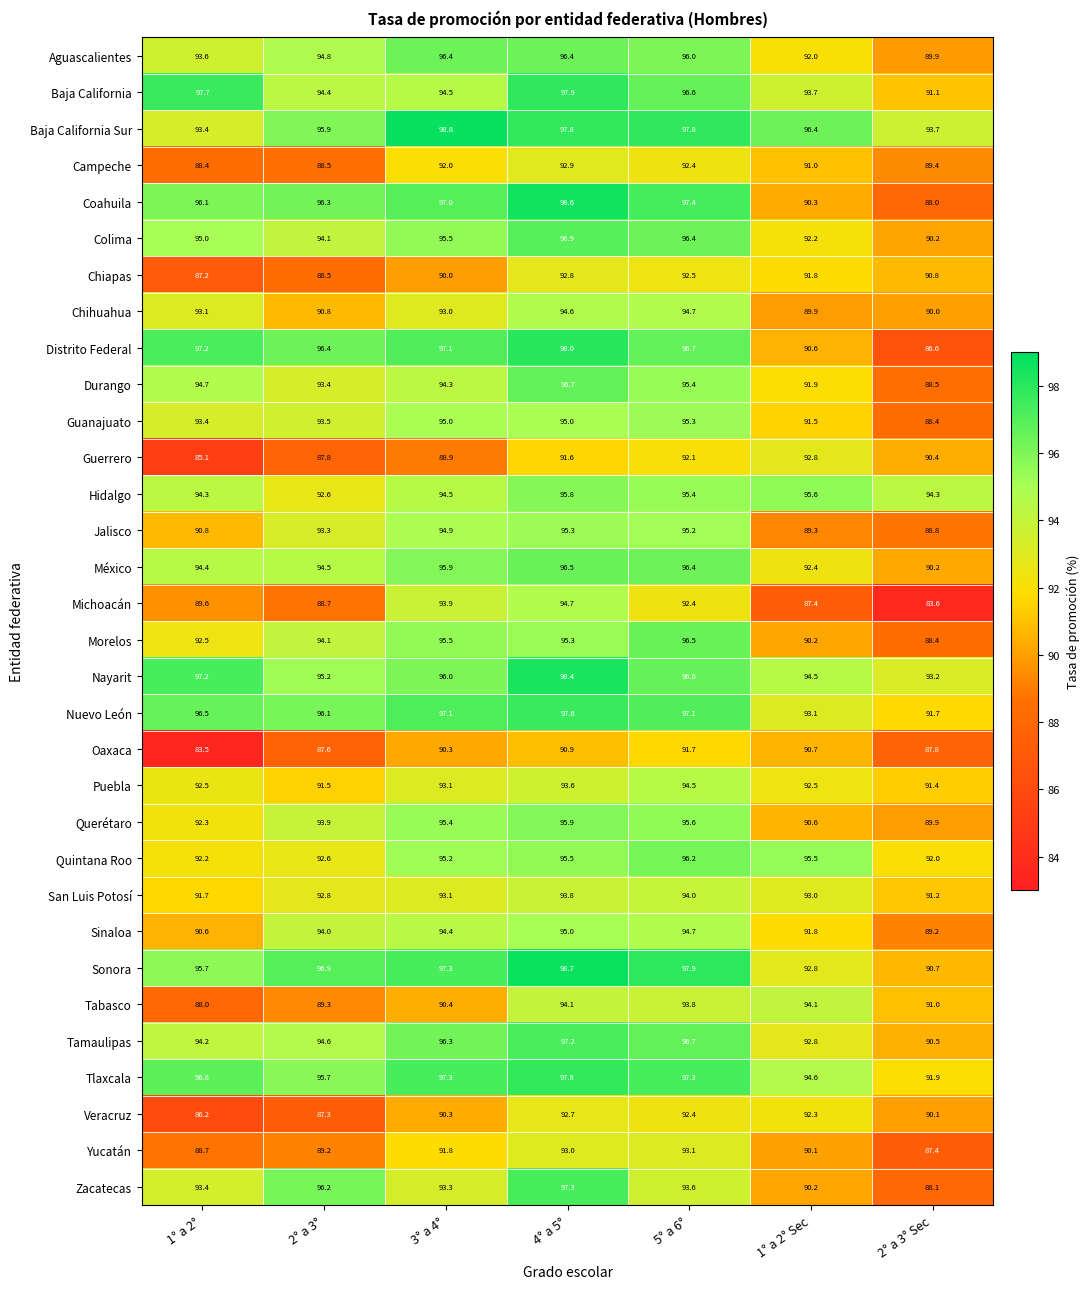

Which category has the highest value in the Yucatán series?

5° a 6°